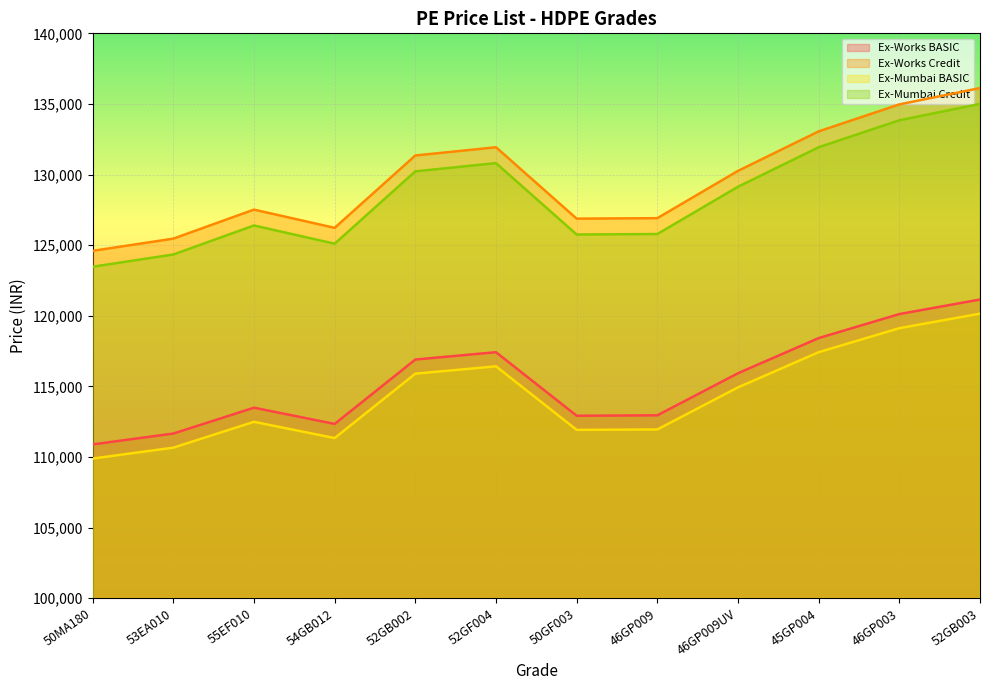

True or false: Ex-Works Credit and Ex-Works BASIC intersect in this chart.

False